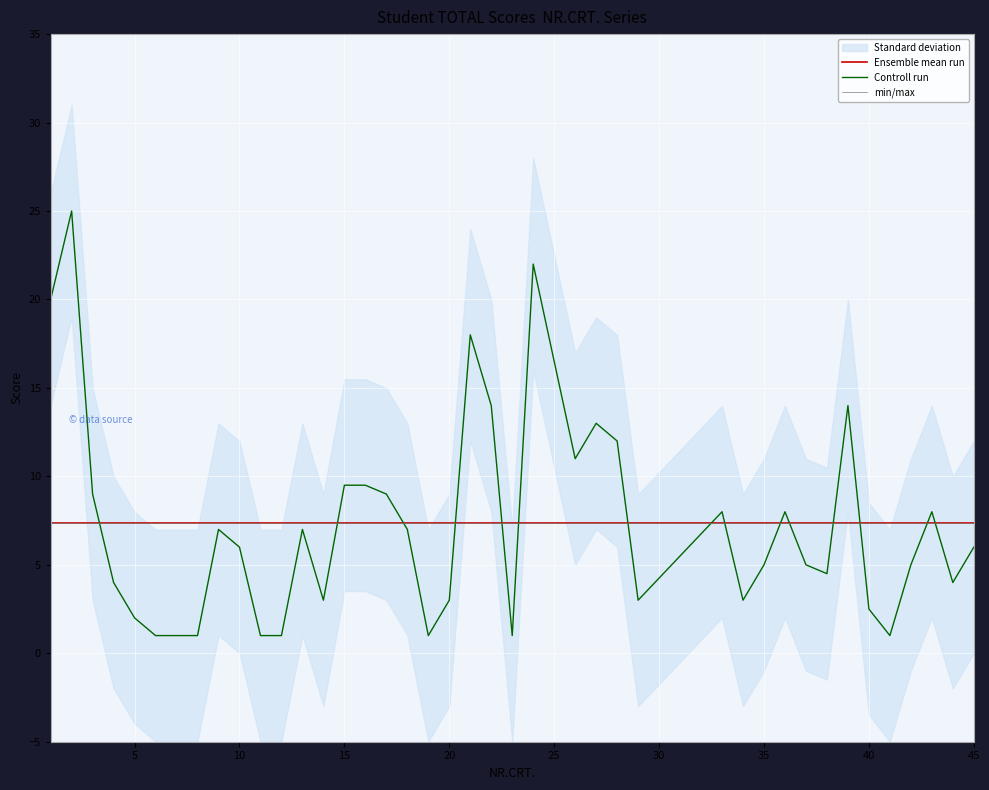

True or false: the data shows 12.0 at 28.

True